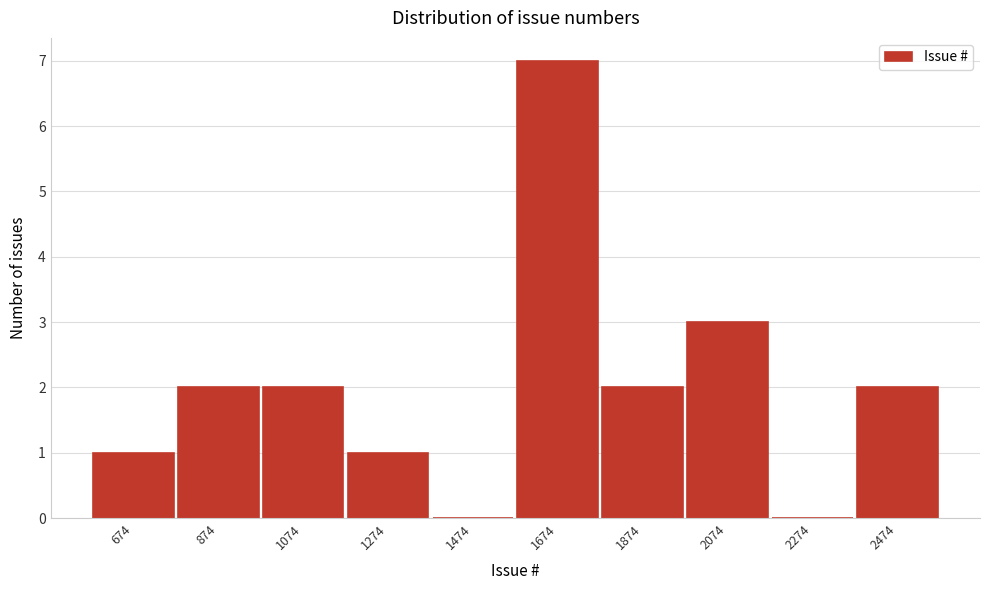

Reading right to left, extract all data points from this chart.

2474=2	2274=0	2074=3	1874=2	1674=7	1474=0	1274=1	1074=2	874=2	674=1